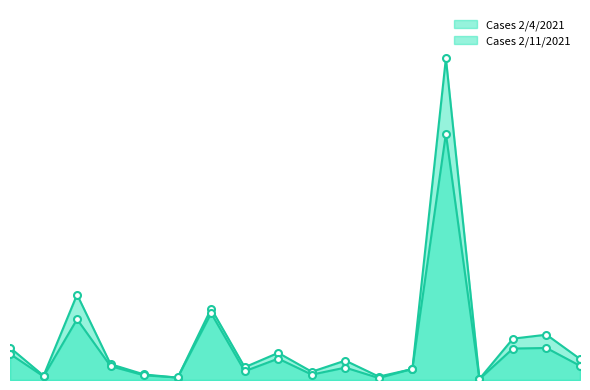

How many values in the Cases 2/11/2021 series exceed 77?

8